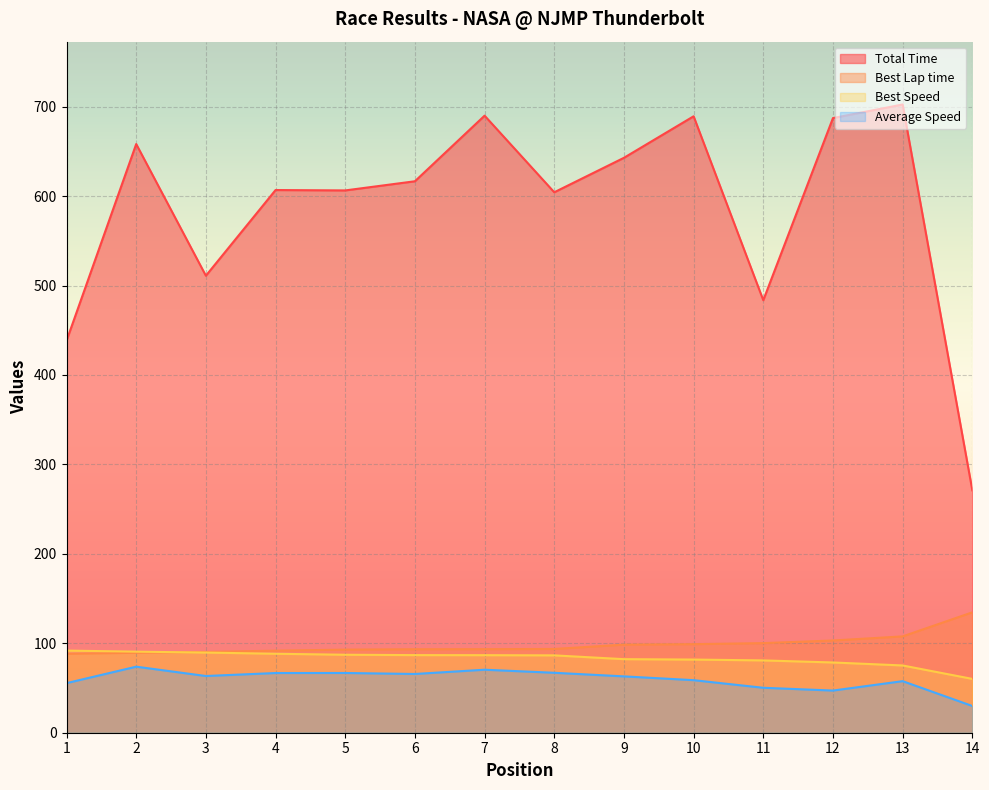

The Total Time series shows 689.2 at 10. True or false?

True